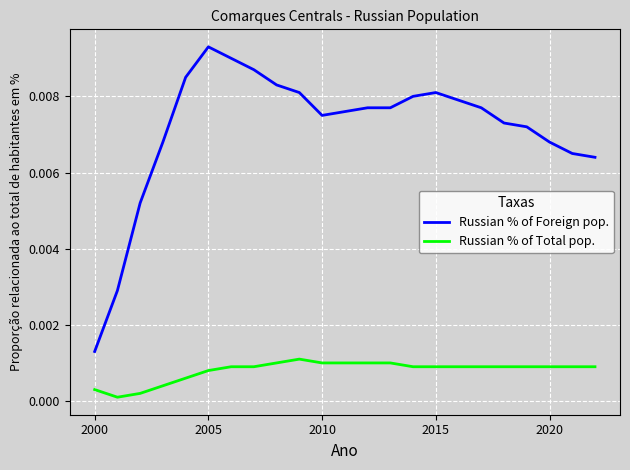

How many lines are shown in the chart?

2